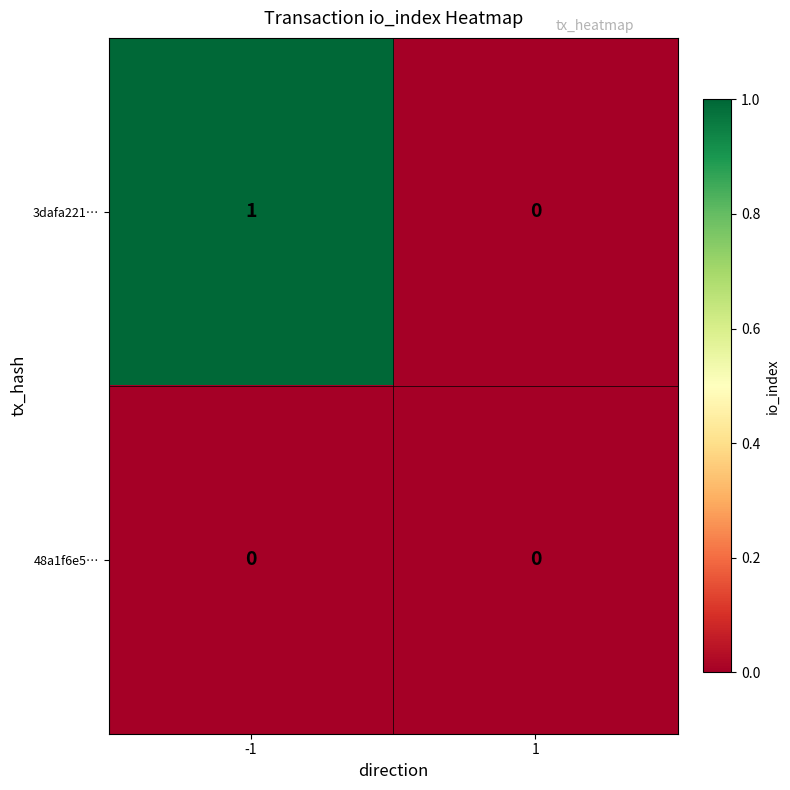

List the series in order of their peak value, lowest first.

48a1f6e5…, 3dafa221…